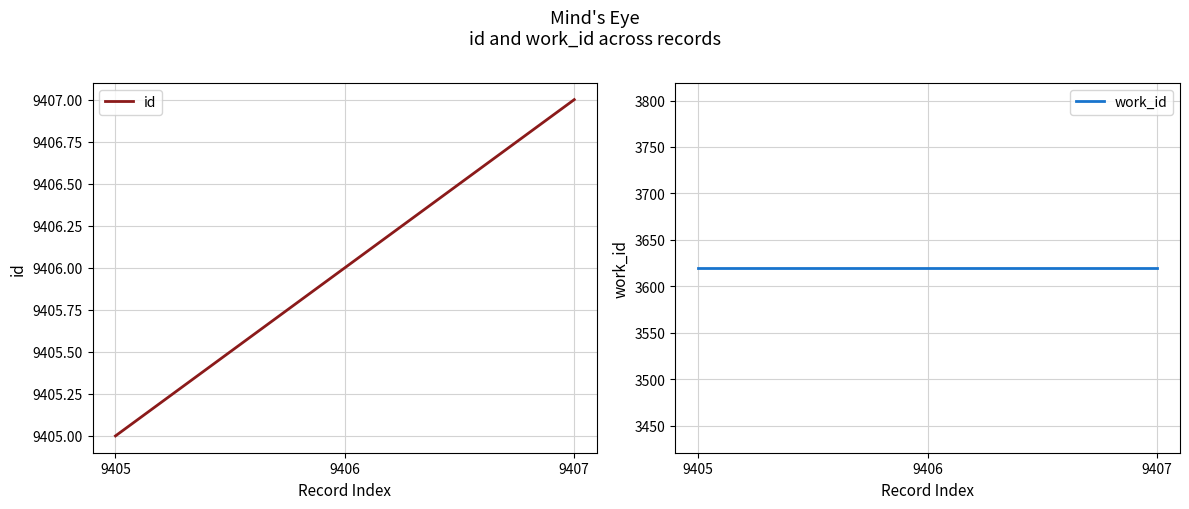

What is the sum of the id values at 9406 and 9407?

18813